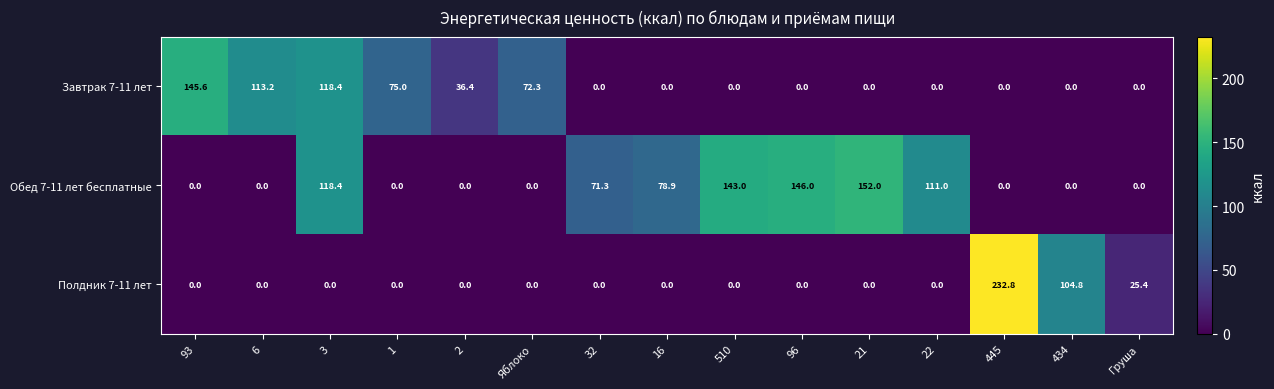

What is the difference between the maximum and second lowest values in the Полдник 7-11 лет series?

232.8